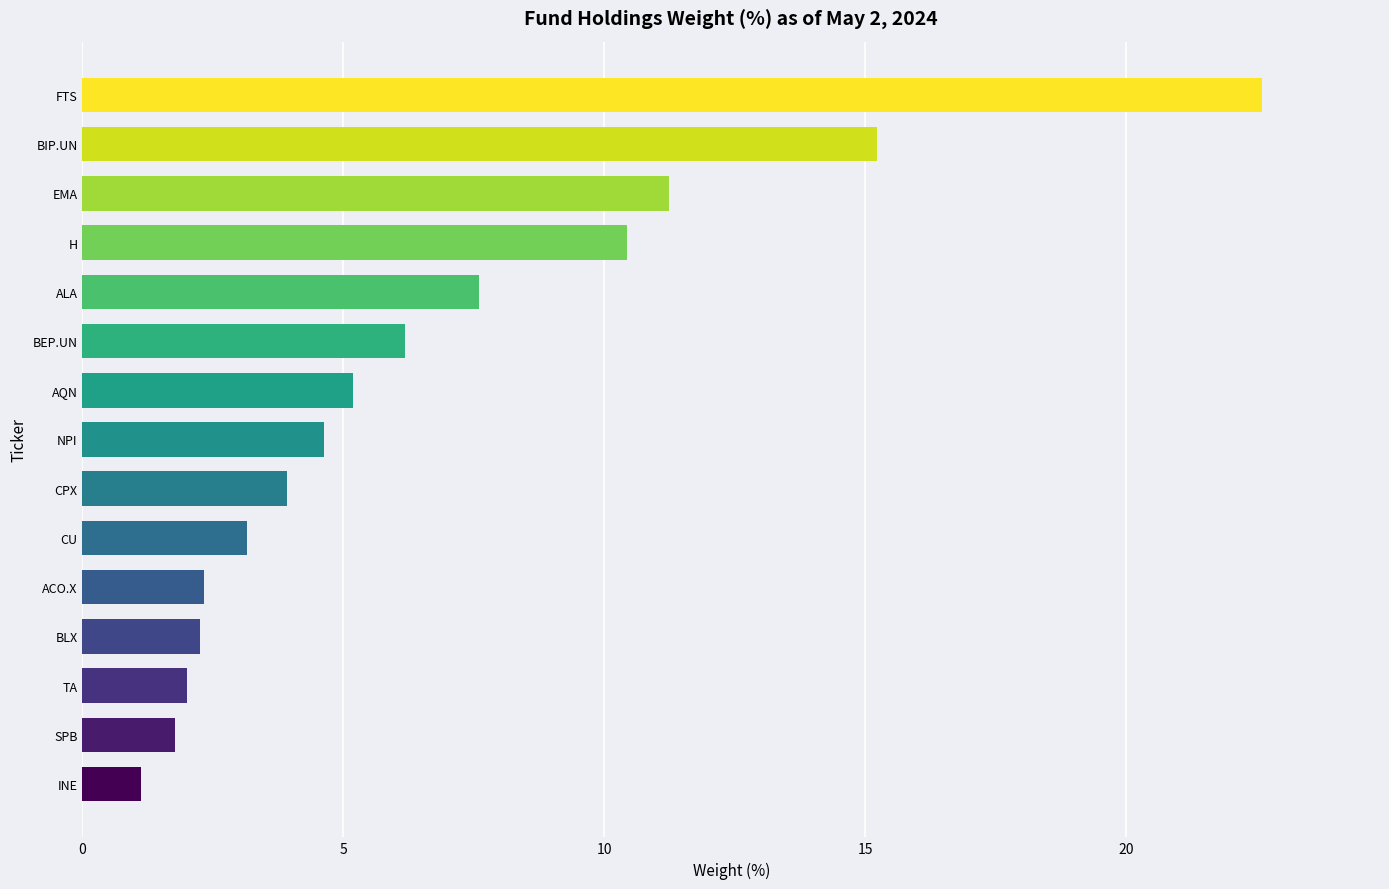

What is the maximum value shown in the chart?

22.6